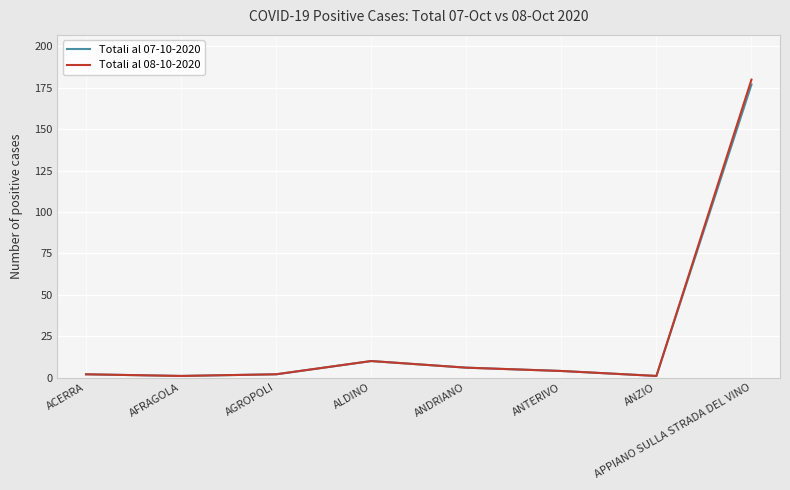

At which category does the chart reach its peak across all series?

APPIANO SULLA STRADA DEL VINO